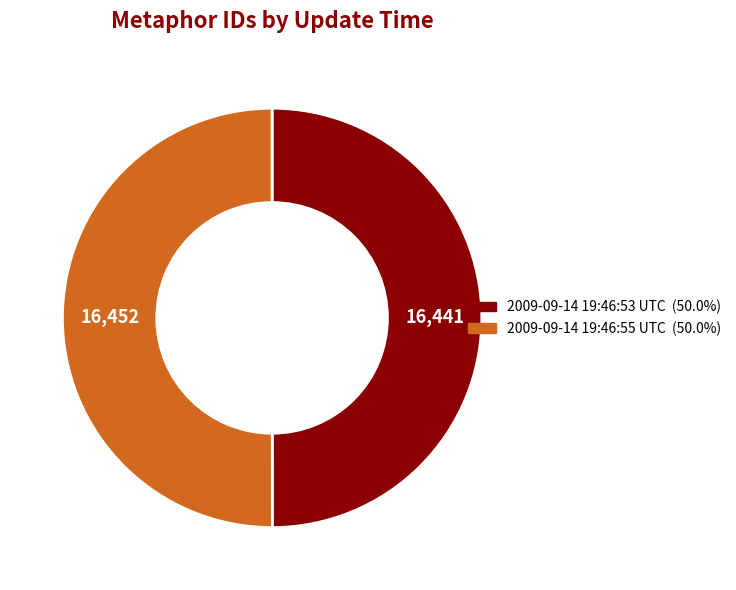

Combined, do 2009-09-14 19:46:53 UTC and 2009-09-14 19:46:55 UTC account for over 50%?

Yes